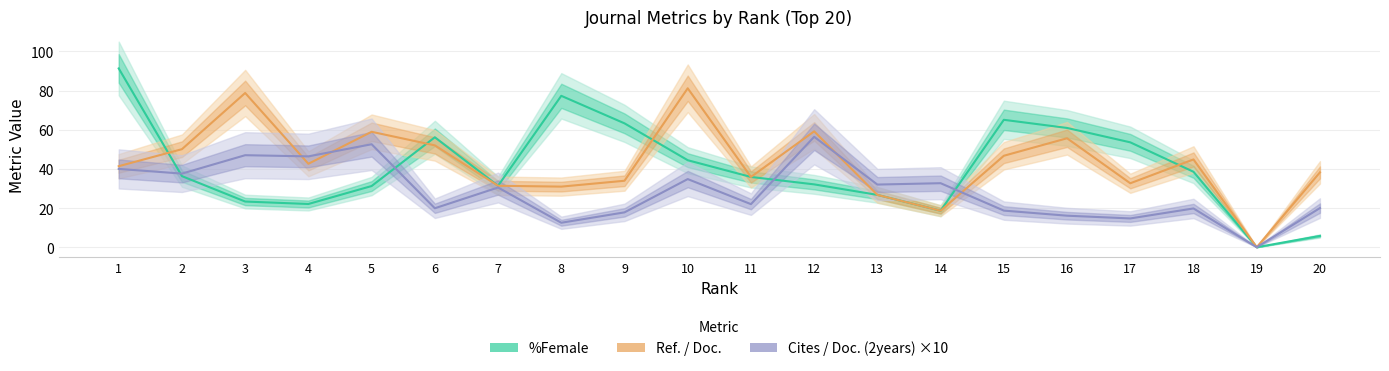

At how many categories does at least one series exceed 42?

14